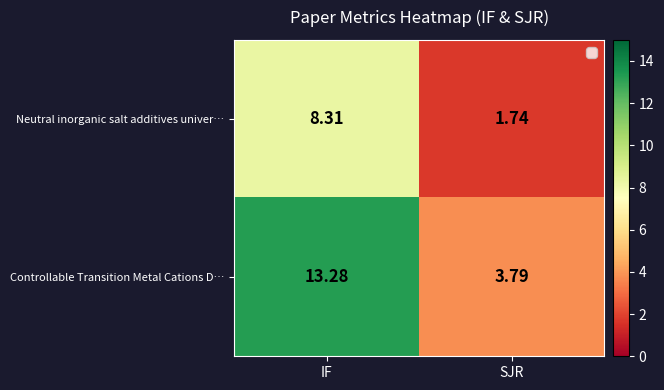

Rank the series by their average value, from highest to lowest.

Controllable Transition Metal Cations D…, Neutral inorganic salt additives univer…